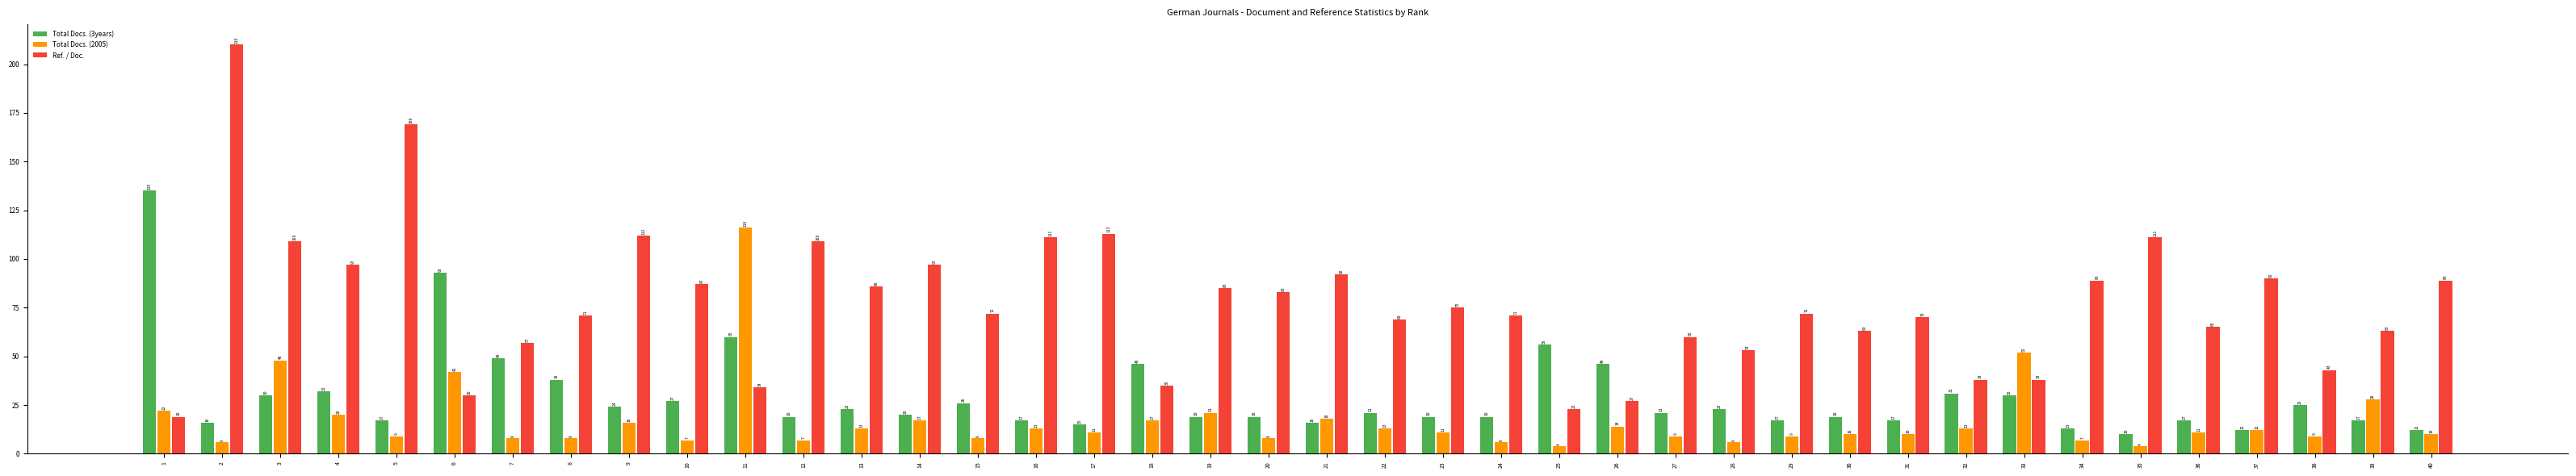

What is the average value of the Ref. / Doc. series?

77